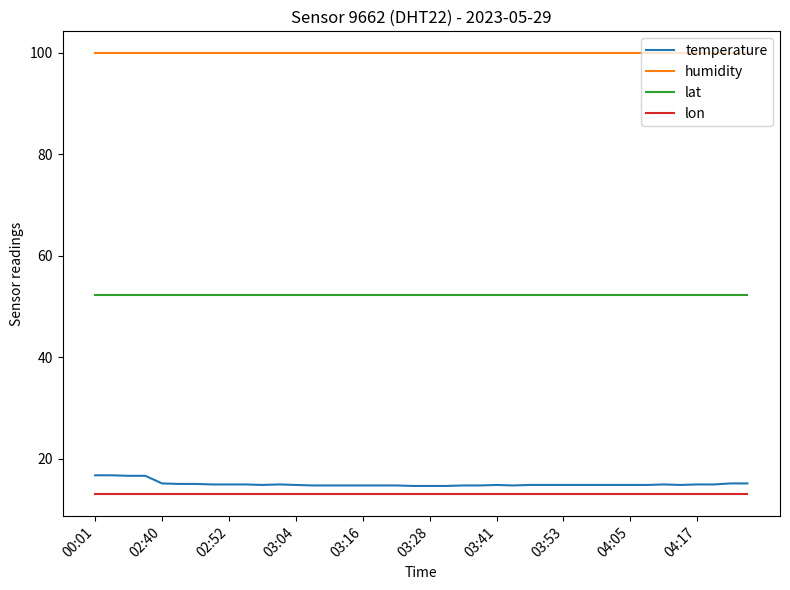

Count the number of data series in this chart.

4